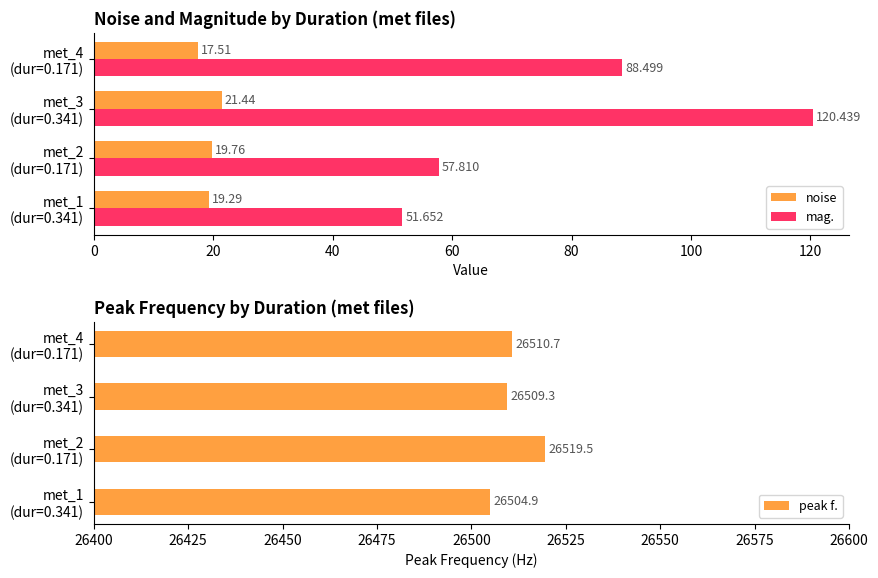

What is the difference between the second highest and minimum values in the peak f. series?

5.8